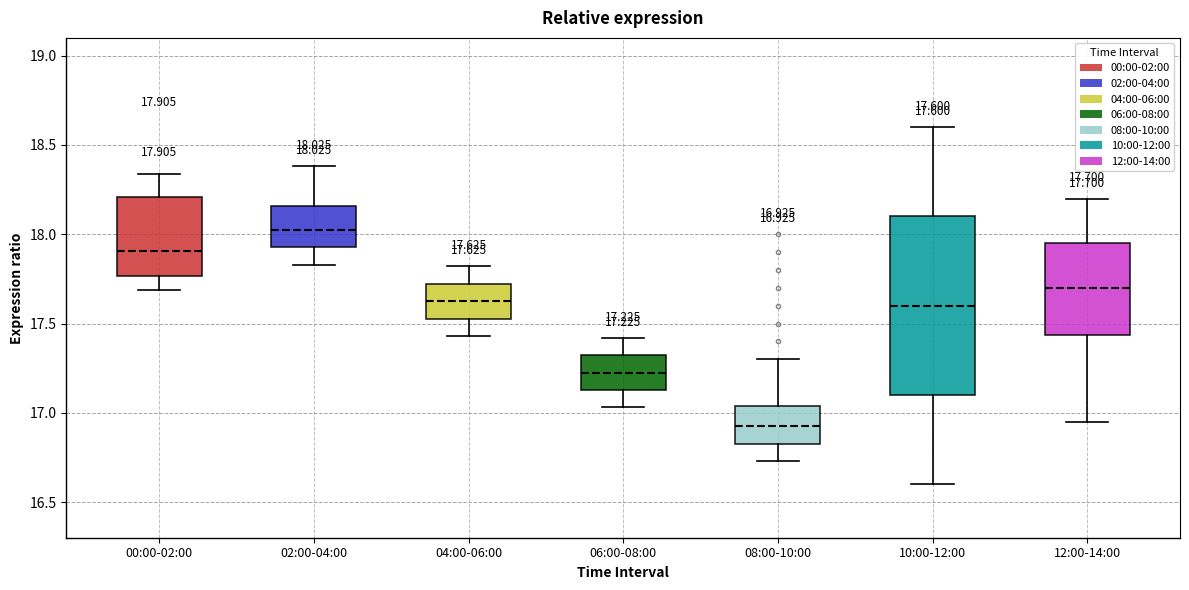

Which box is the tallest, from its lower edge to its upper edge?

10:00-12:00